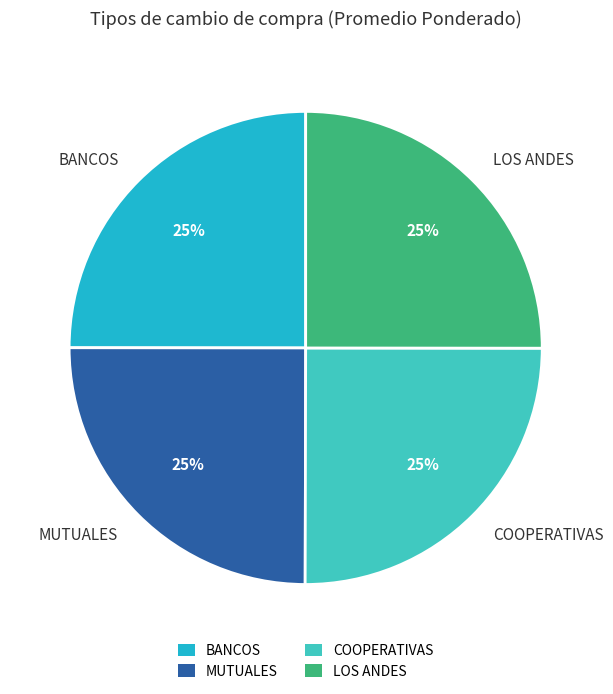

Count the number of slices in the pie.

4